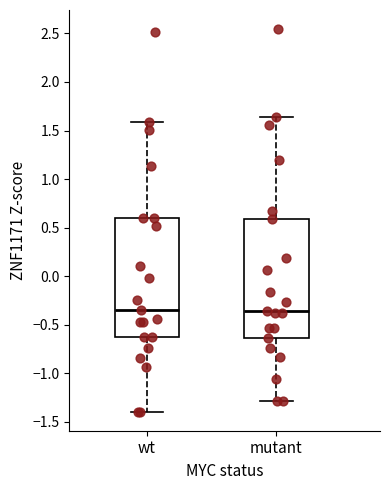

Where is the upper edge of the box for mutant on the y-axis? The values are not printed on the chart, so give them approximately, as read against the axis.

0.60